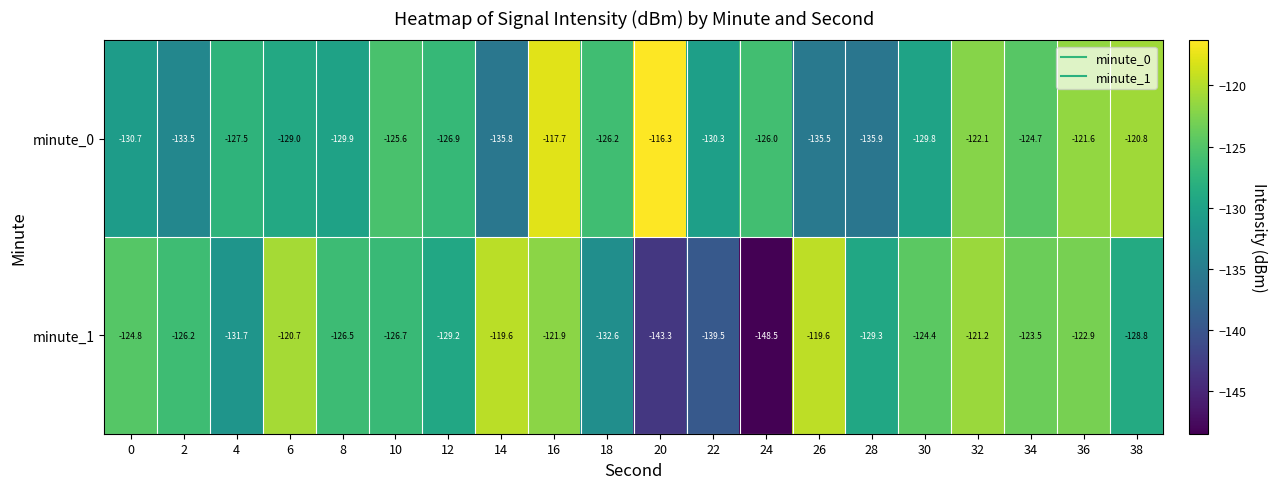

Is it true that minute_1 equals -128.8 at 38?

True